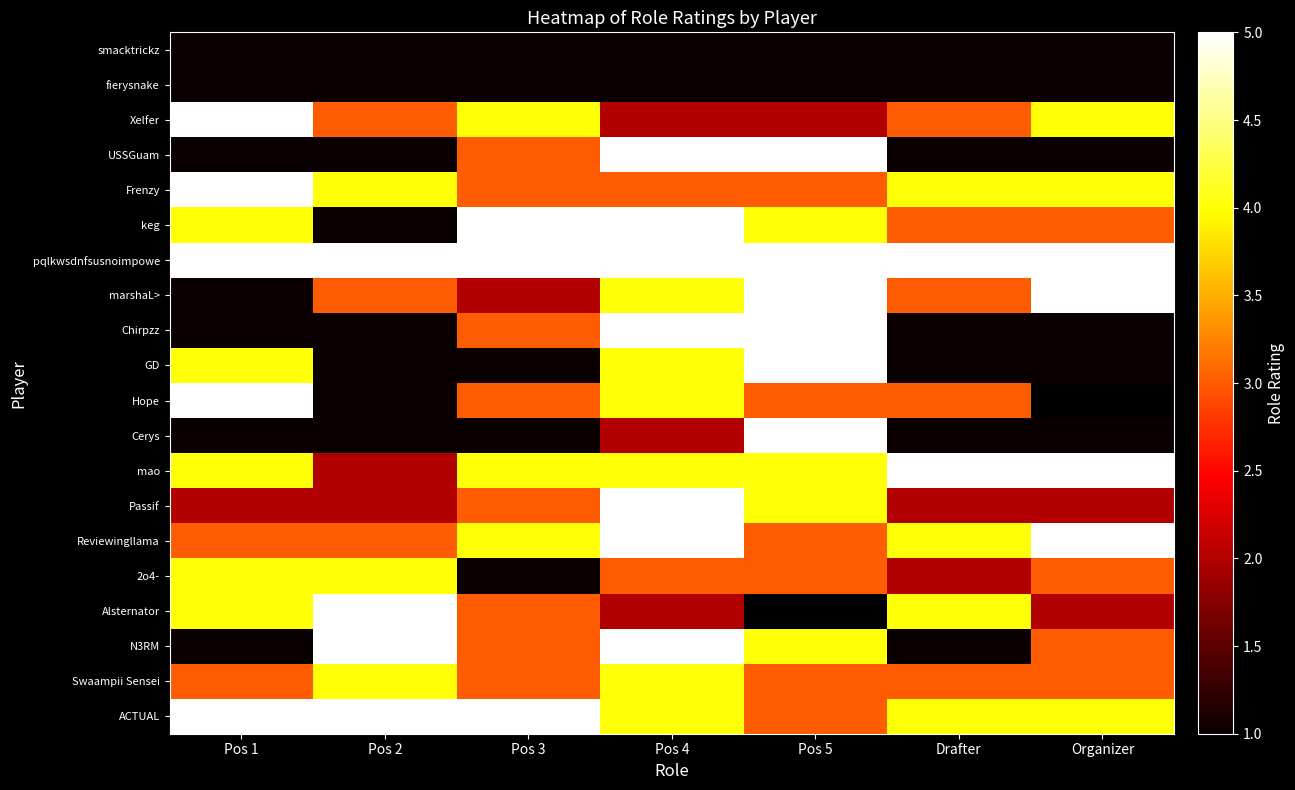

At which category does the chart reach its peak across all series?

Pos 1